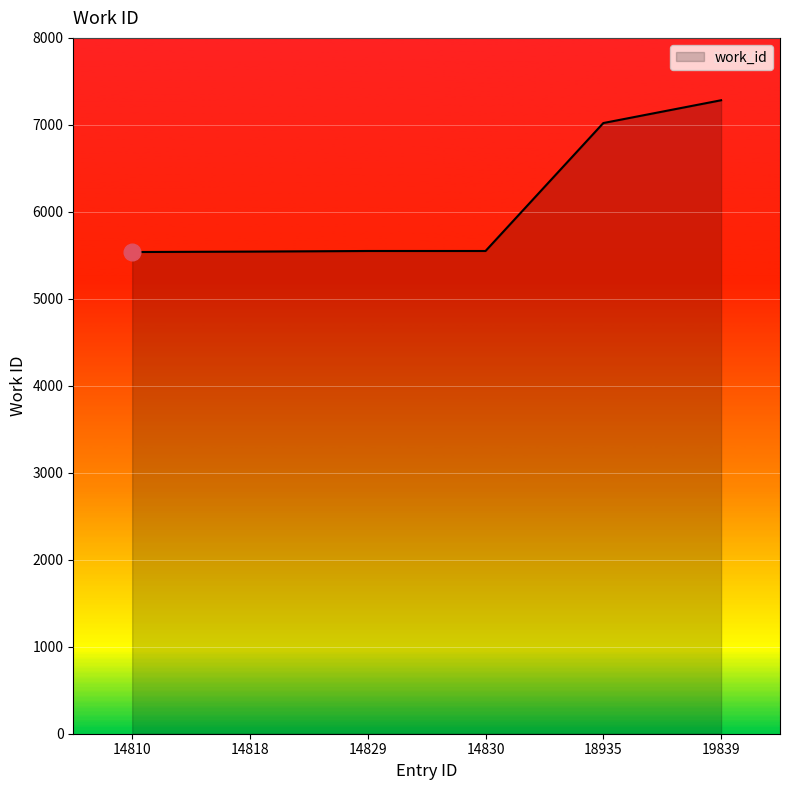

What is the sum of all values?

36485